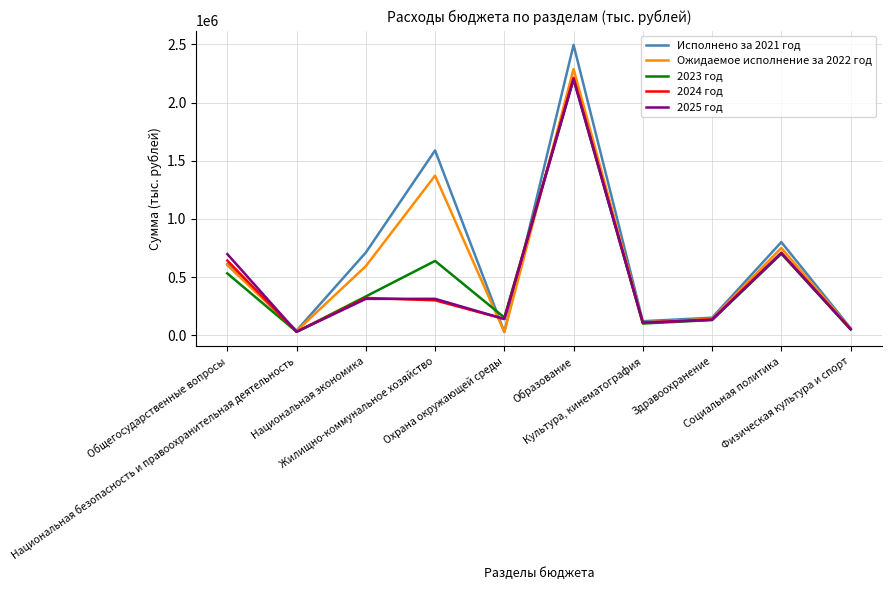

List the labels in order of 2024 год value, largest first.

Образование, Социальная политика, Общегосударственные вопросы, Национальная экономика, Жилищно-коммунальное хозяйство, Охрана окружающей среды, Здравоохранение, Культура, кинематография, Физическая культура и спорт, Национальная безопасность и правоохранительная деятельность